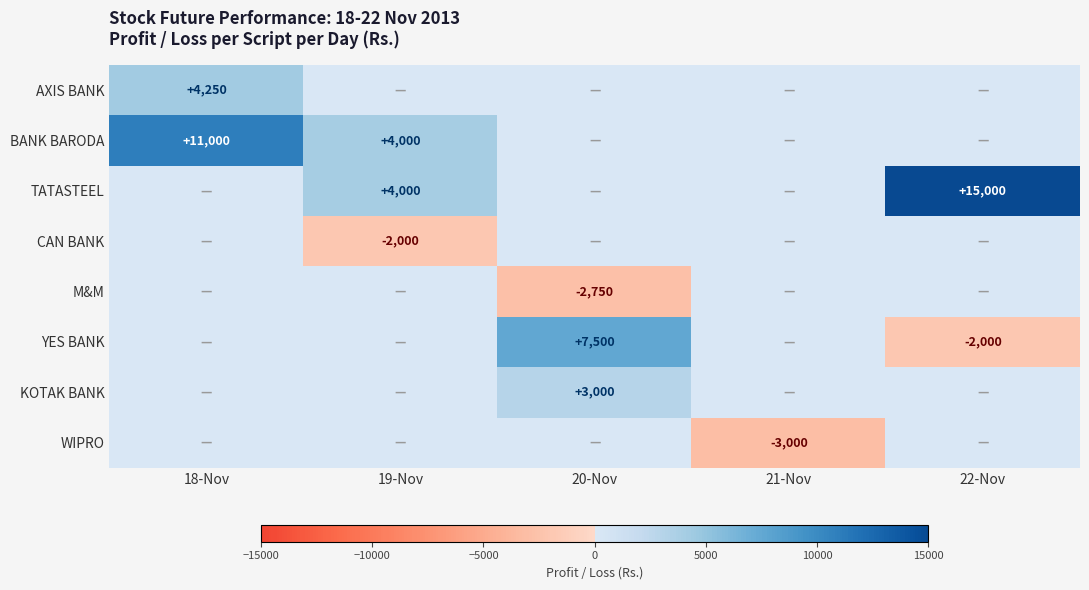

Is it true that YES BANK equals 7500 at 20-Nov?

True